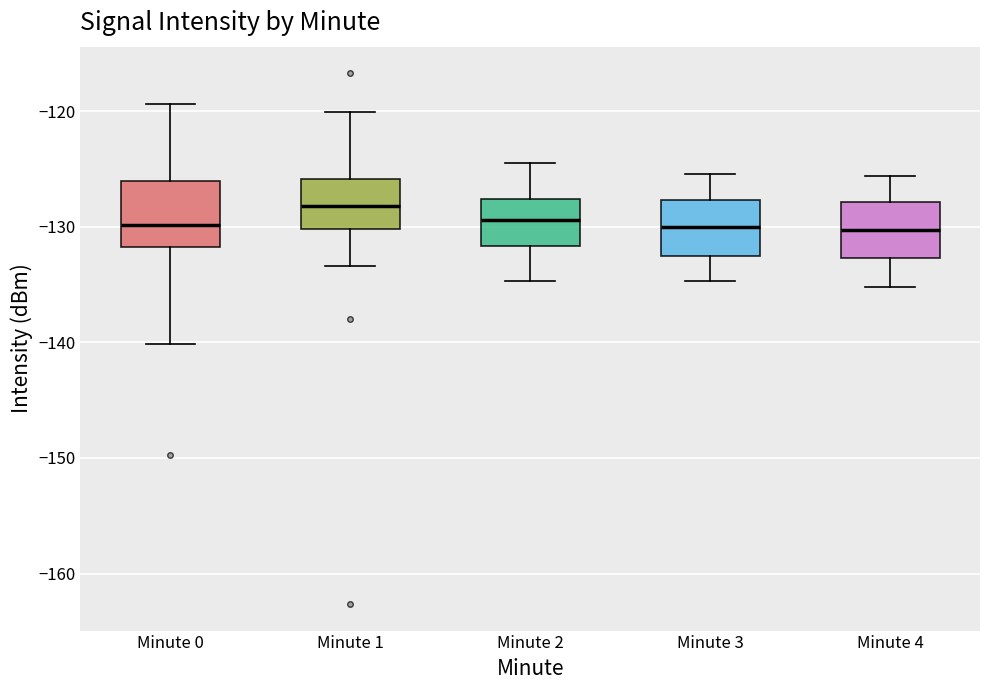

Reading left to right, transcribe this box plot: for each box, give where its median line is, the range the box spans, and where its two whiskers end, as read against the y-axis. The values are not printed on the chart, so give them approximately, as read against the axis.

Minute 0: median -130, box -132 to -126, whiskers -140 to -119
Minute 1: median -128, box -130 to -126, whiskers -133 to -120
Minute 2: median -129, box -132 to -128, whiskers -135 to -124
Minute 3: median -130, box -133 to -128, whiskers -135 to -125
Minute 4: median -130, box -133 to -128, whiskers -135 to -126